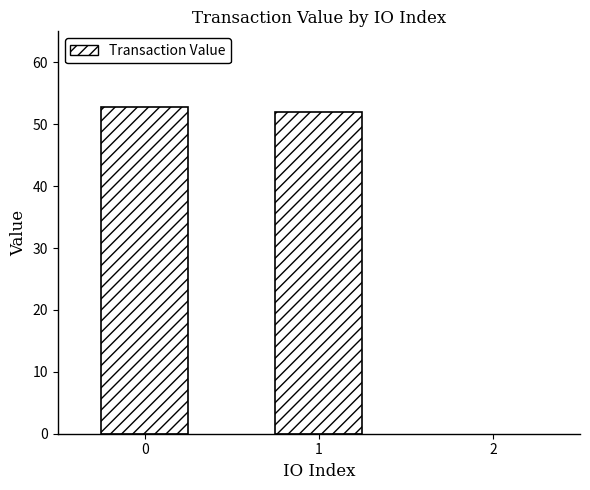

What is the smallest value displayed?

51.9